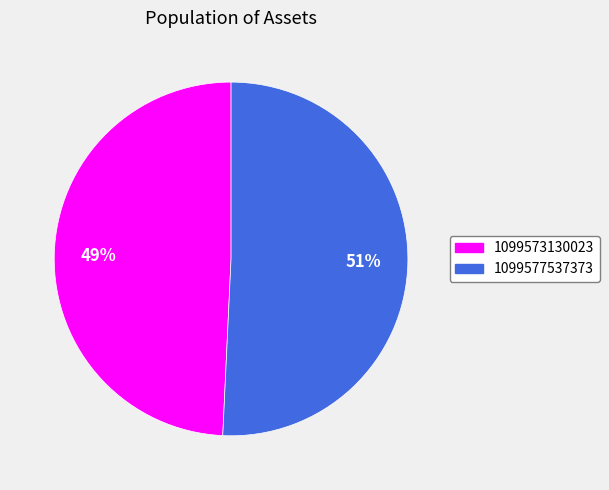

Which slice is the largest?

1099577537373